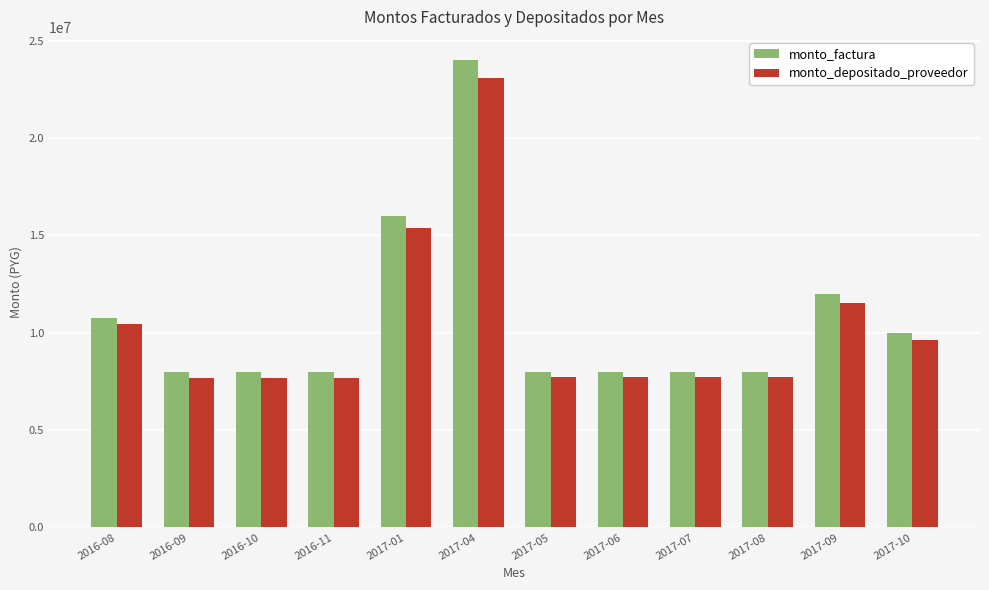

What is the sum of all monto_factura values?

128750000